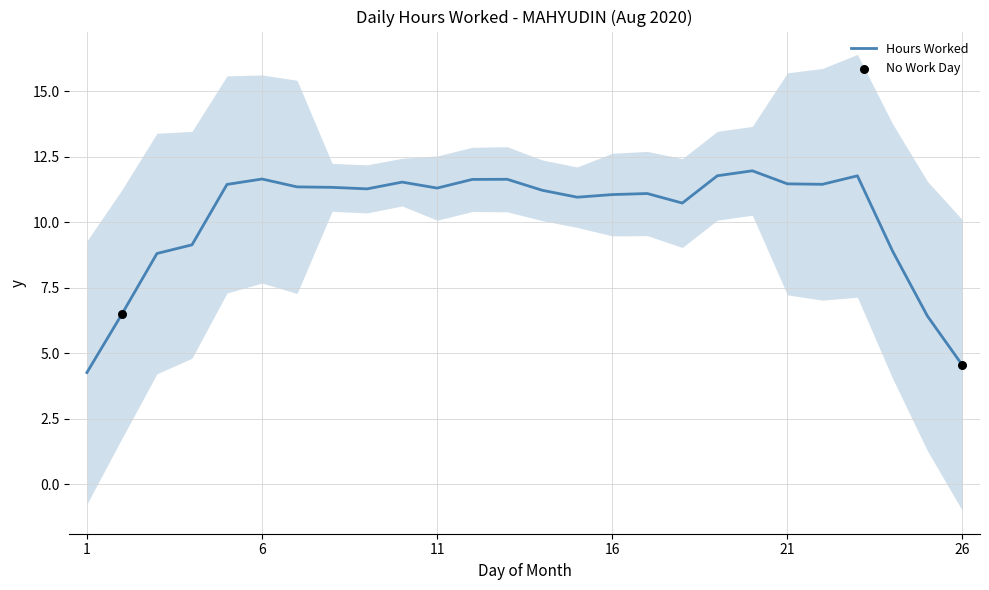

What is the minimum value for Hours Worked?

4.3